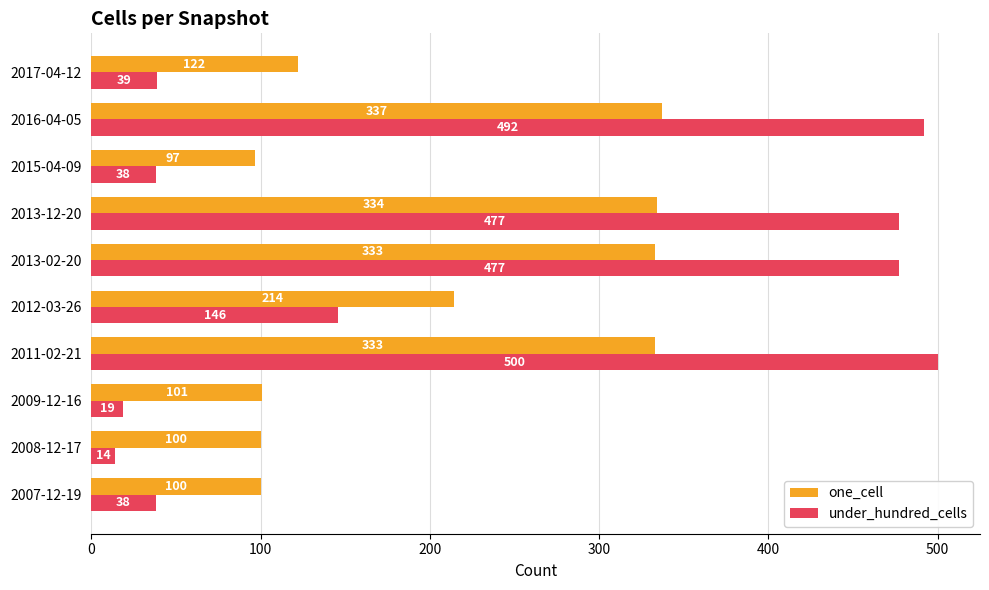

Rank the series by their maximum value, from highest to lowest.

under_hundred_cells, one_cell